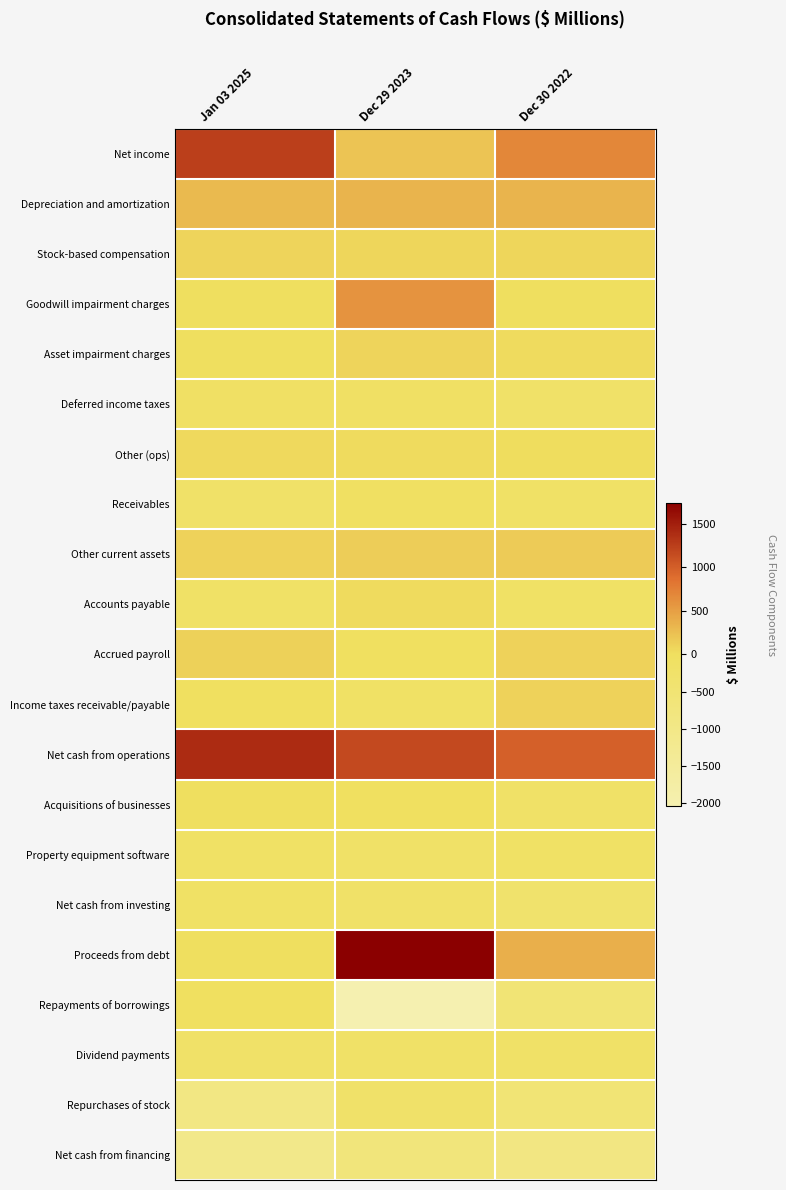

Reading left to right, list all the values displayed in this chart.

Net income: Jan 03 2025=1251	Dec 29 2023=208	Dec 30 2022=693
Depreciation and amortization: Jan 03 2025=290	Dec 29 2023=331	Dec 30 2022=333
Stock-based compensation: Jan 03 2025=85	Dec 29 2023=77	Dec 30 2022=73
Goodwill impairment charges: Jan 03 2025=0	Dec 29 2023=596	Dec 30 2022=0
Asset impairment charges: Jan 03 2025=11	Dec 29 2023=91	Dec 30 2022=40
Deferred income taxes: Jan 03 2025=-98	Dec 29 2023=-109	Dec 30 2022=-211
Other (ops): Jan 03 2025=44	Dec 29 2023=28	Dec 30 2022=26
Receivables: Jan 03 2025=-220	Dec 29 2023=-65	Dec 30 2022=-174
Other current assets: Jan 03 2025=96	Dec 29 2023=140	Dec 30 2022=160
Accounts payable: Jan 03 2025=-160	Dec 29 2023=31	Dec 30 2022=-143
Accrued payroll: Jan 03 2025=121	Dec 29 2023=-5	Dec 30 2022=98
Income taxes receivable/payable: Jan 03 2025=-28	Dec 29 2023=-158	Dec 30 2022=97
Net cash from operations: Jan 03 2025=1392	Dec 29 2023=1165	Dec 30 2022=992
Acquisitions of businesses: Jan 03 2025=0	Dec 29 2023=-6	Dec 30 2022=-192
Property equipment software: Jan 03 2025=-149	Dec 29 2023=-207	Dec 30 2022=-129
Net cash from investing: Jan 03 2025=-142	Dec 29 2023=-211	Dec 30 2022=-313
Proceeds from debt: Jan 03 2025=0	Dec 29 2023=1743	Dec 30 2022=380
Repayments of borrowings: Jan 03 2025=-18	Dec 29 2023=-2045	Dec 30 2022=-545
Dividend payments: Jan 03 2025=-208	Dec 29 2023=-201	Dec 30 2022=-199
Repurchases of stock: Jan 03 2025=-906	Dec 29 2023=-246	Dec 30 2022=-542
Net cash from financing: Jan 03 2025=-1084	Dec 29 2023=-715	Dec 30 2022=-865